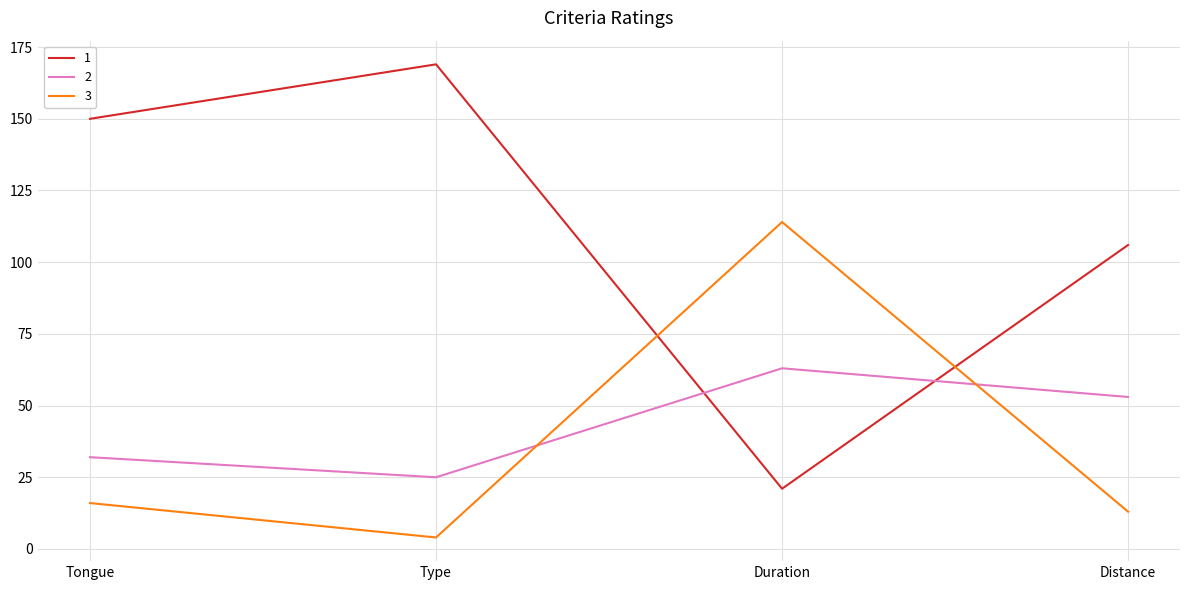

What position from the right is Duration?

2